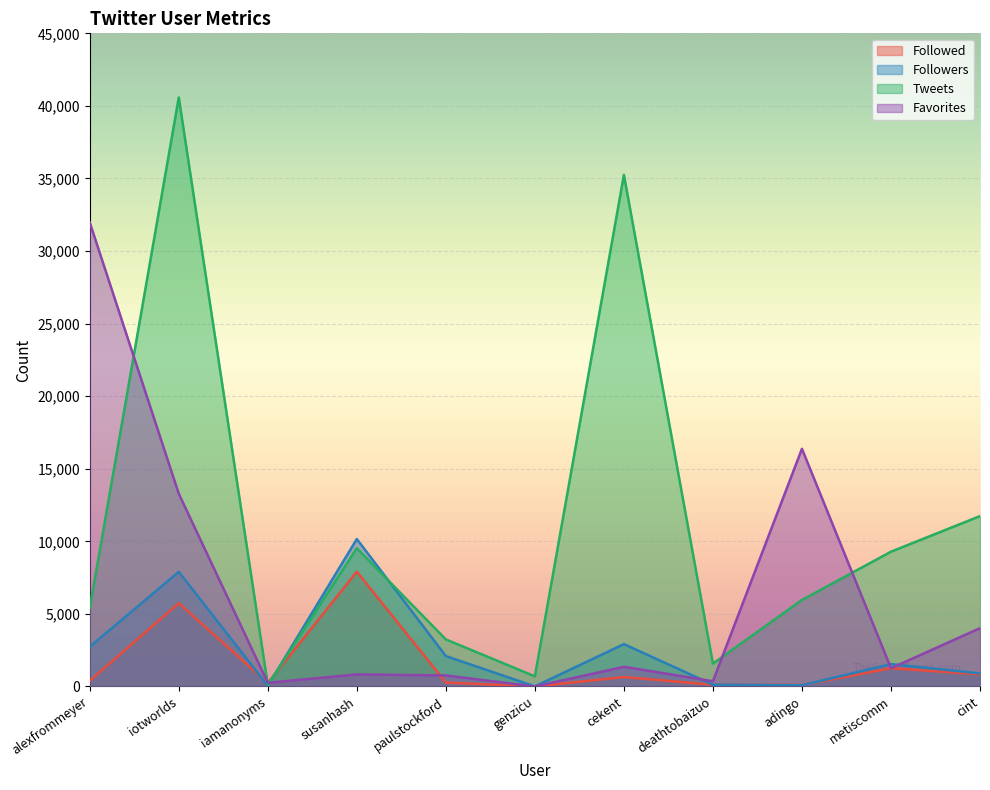

What position from the right is iotworlds?

10